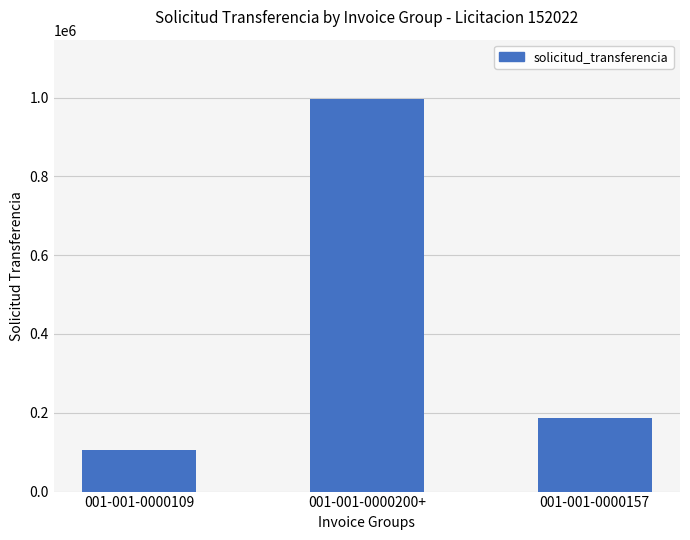

Which has a higher value, 001-001-0000157 or 001-001-0000109?

001-001-0000157